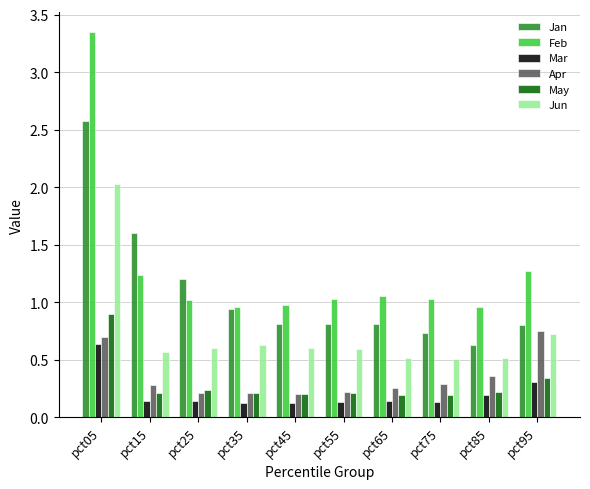

At pct05, list the series in order from smallest to largest.

Mar, Apr, May, Jun, Jan, Feb